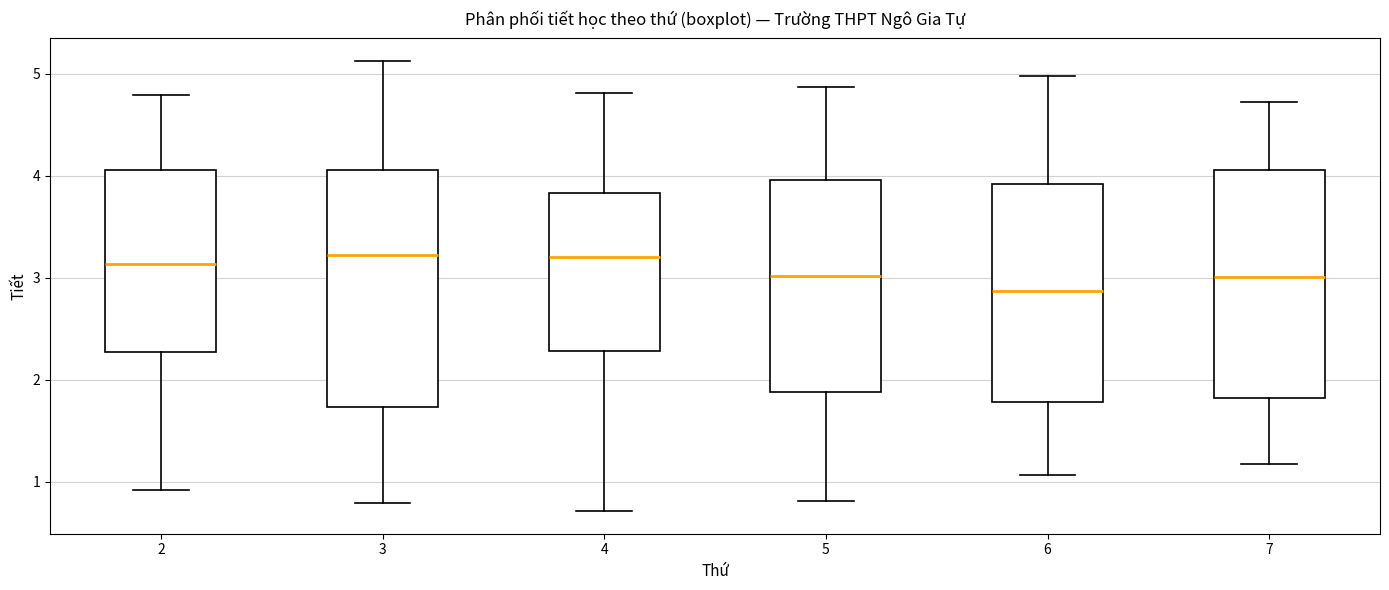

Reading left to right, read every box against the y-axis: the position of its median line, the range the box covers, and the ends of its whiskers. The values are not printed on the chart, so give them approximately, as read against the axis.

2: median 3.1, box 2.3 to 4.1, whiskers 0.9 to 4.8
3: median 3.2, box 1.7 to 4.1, whiskers 0.8 to 5.1
4: median 3.2, box 2.3 to 3.8, whiskers 0.7 to 4.8
5: median 3.0, box 1.9 to 4.0, whiskers 0.8 to 4.9
6: median 2.9, box 1.8 to 3.9, whiskers 1.1 to 5.0
7: median 3.0, box 1.8 to 4.1, whiskers 1.2 to 4.7